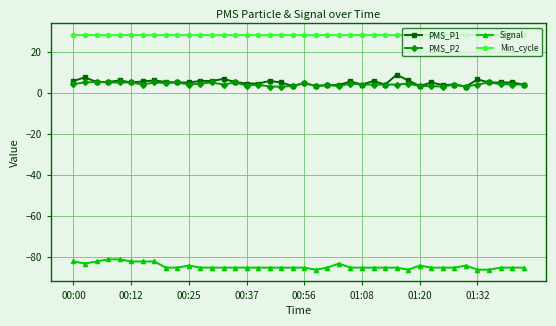

Which series has the largest total across all categories?

Min_cycle